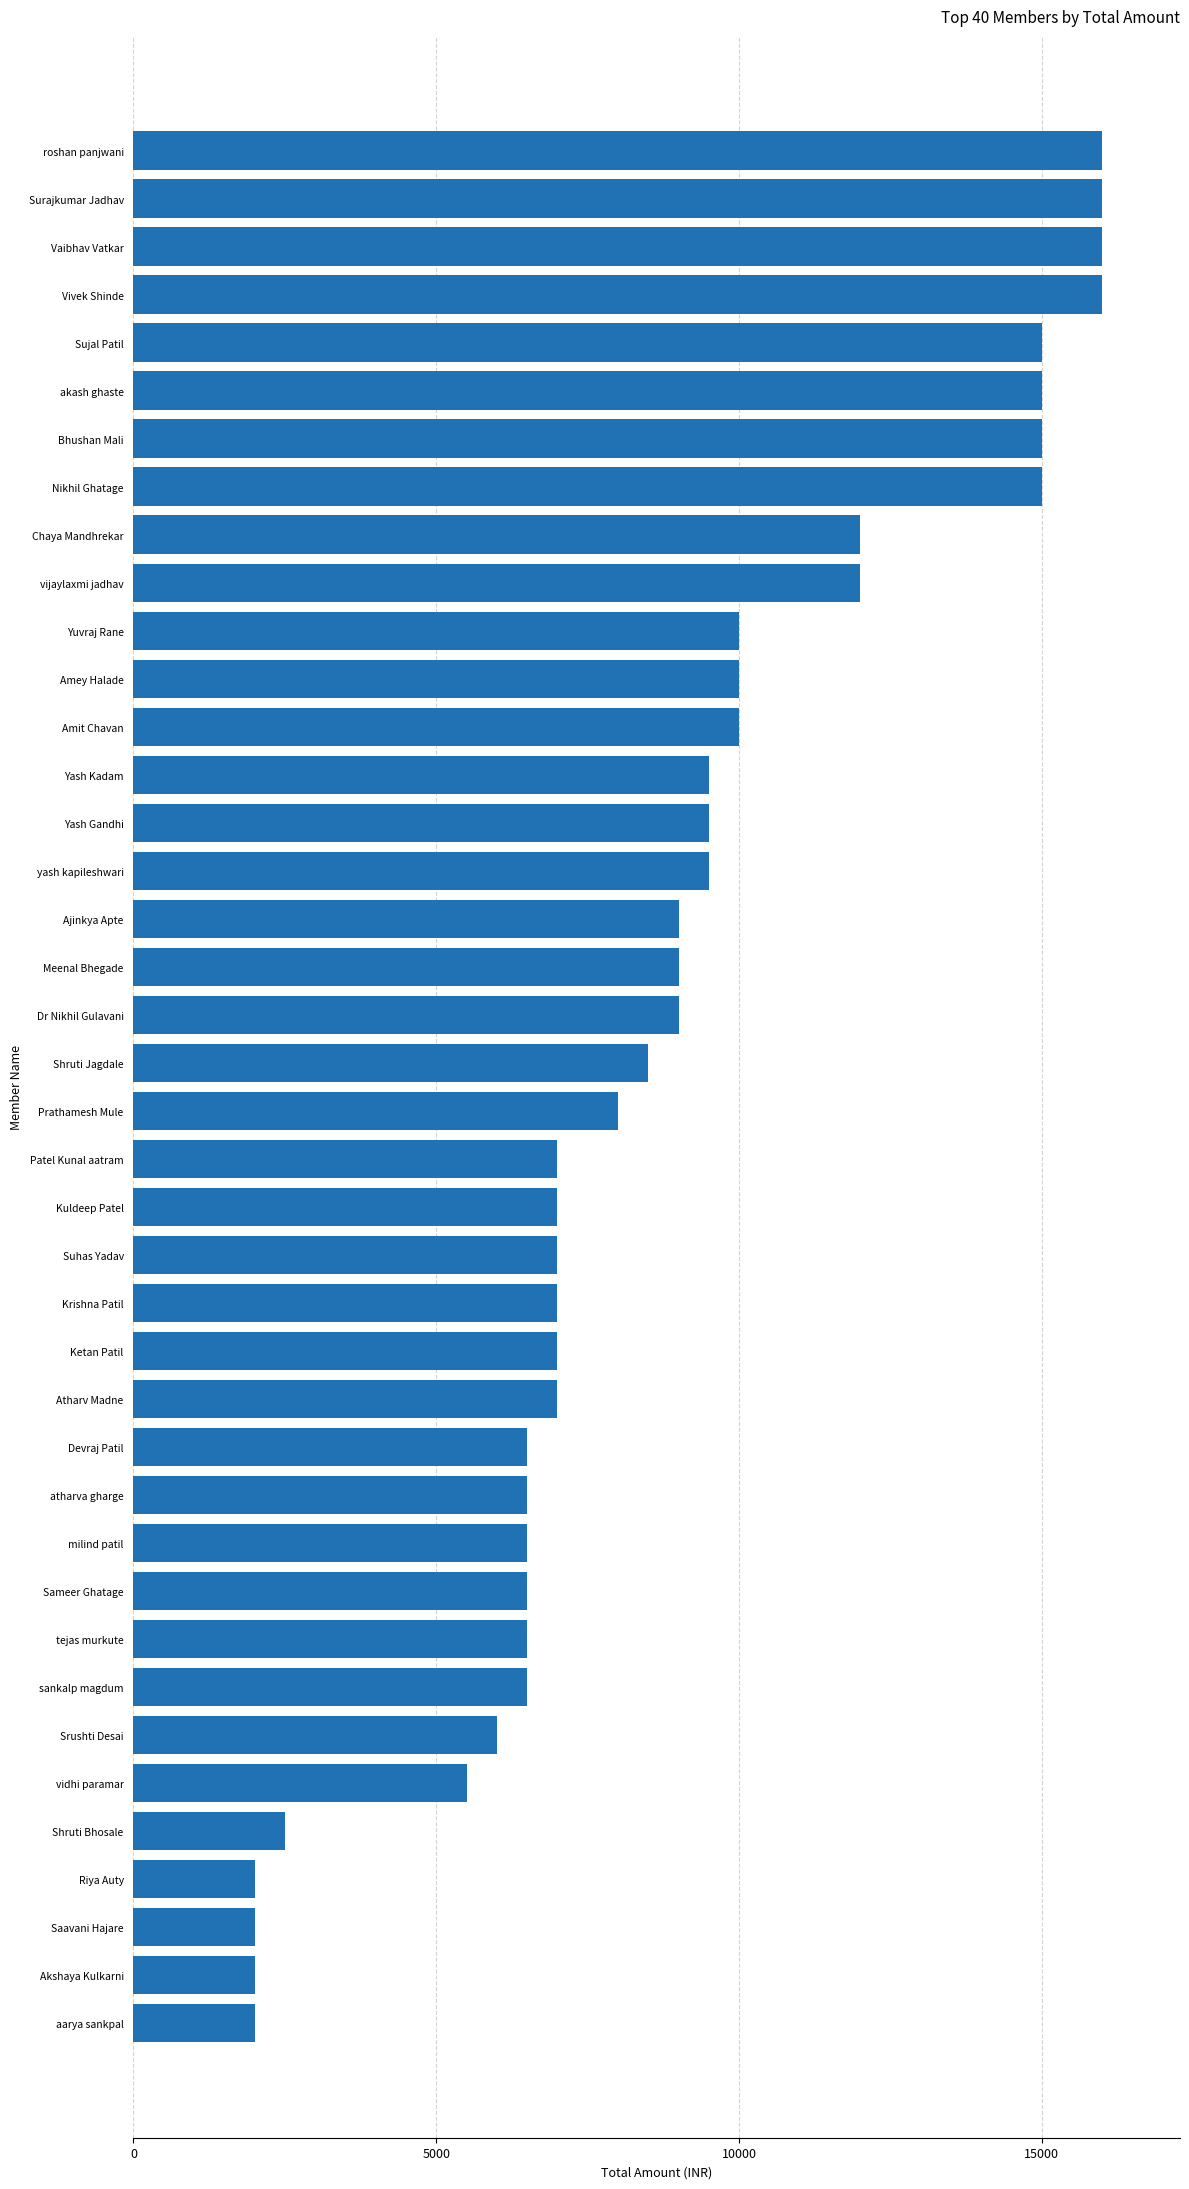

True or false: the data shows 24119 at Vaibhav Vatkar.

False